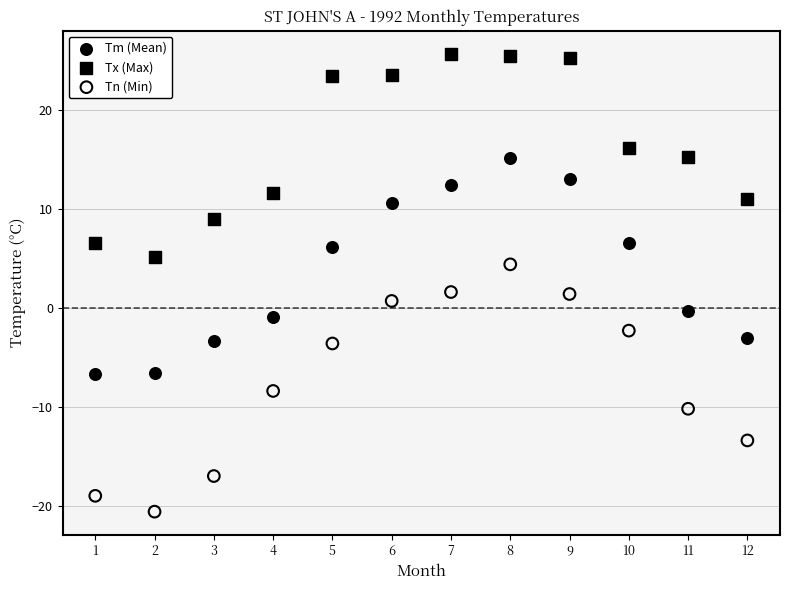

Across all data points, what is the range of X values (max minus min)?

11.0